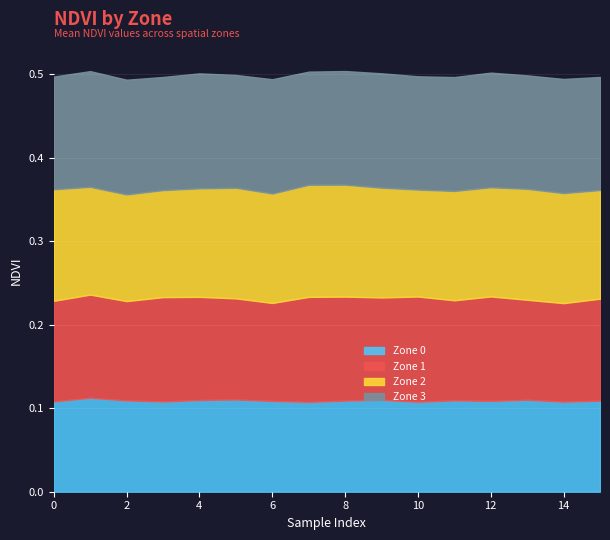

The Zone 2 series shows 0.1 at 12. True or false?

True